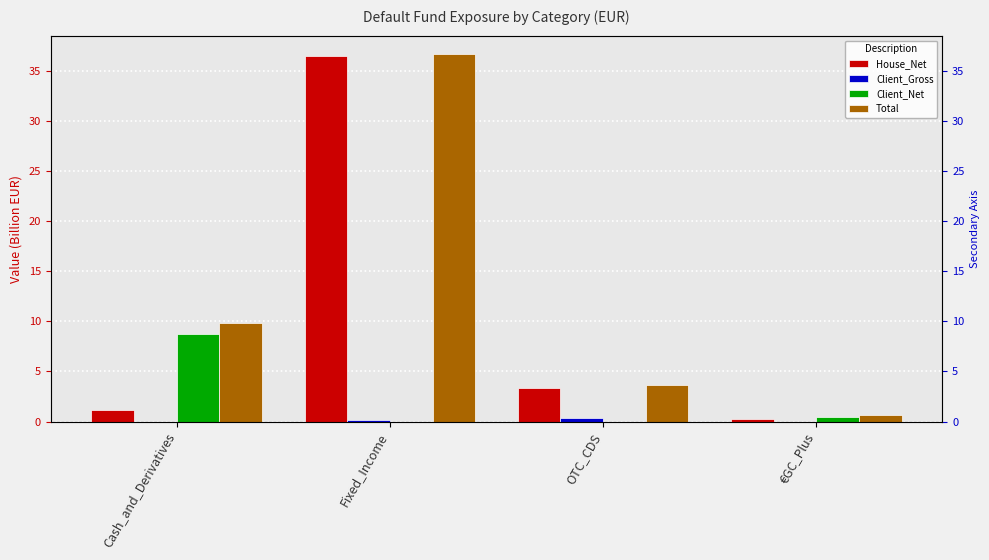

At how many categories does at least one series exceed 18?

1